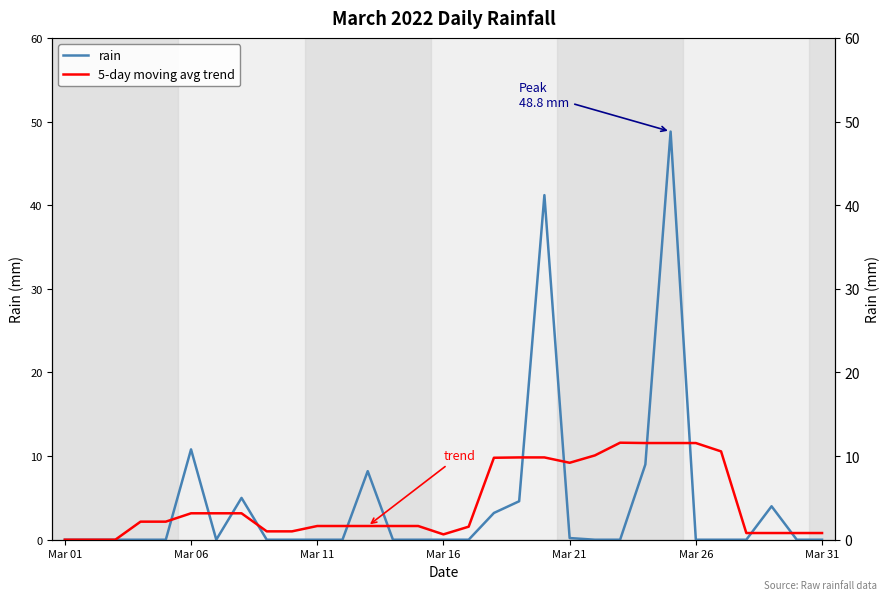

Which series has the largest total across all categories?

rain